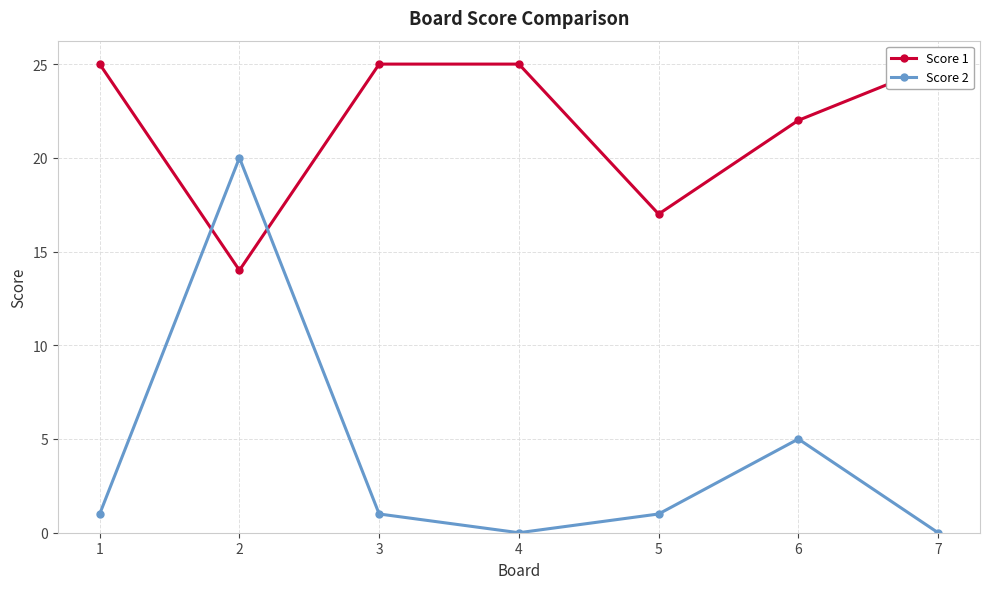

What is the total value across all series at 6?

27